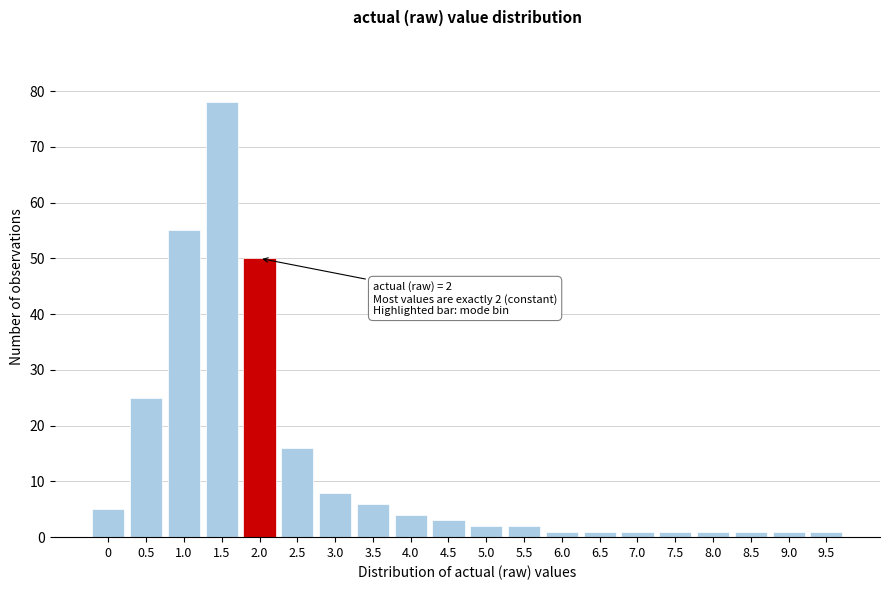

Reading left to right, extract all data points from this chart.

5	25	55	78	50	16	8	6	4	3	2	2	1	1	1	1	1	1	1	1